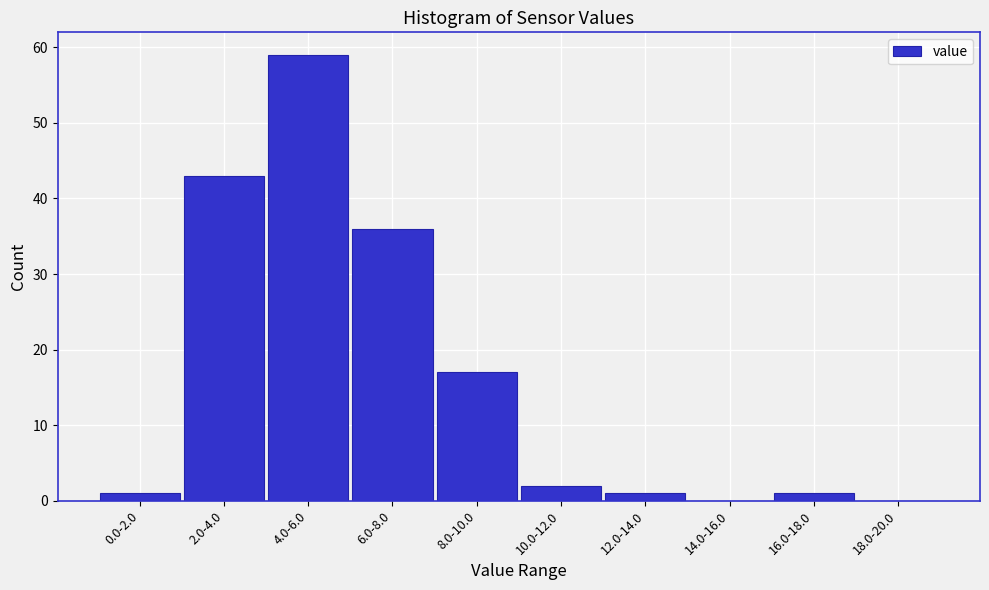

Reading left to right, what are all the values shown in this chart?

0.0-2.0=1	2.0-4.0=43	4.0-6.0=59	6.0-8.0=36	8.0-10.0=17	10.0-12.0=2	12.0-14.0=1	14.0-16.0=0	16.0-18.0=1	18.0-20.0=0